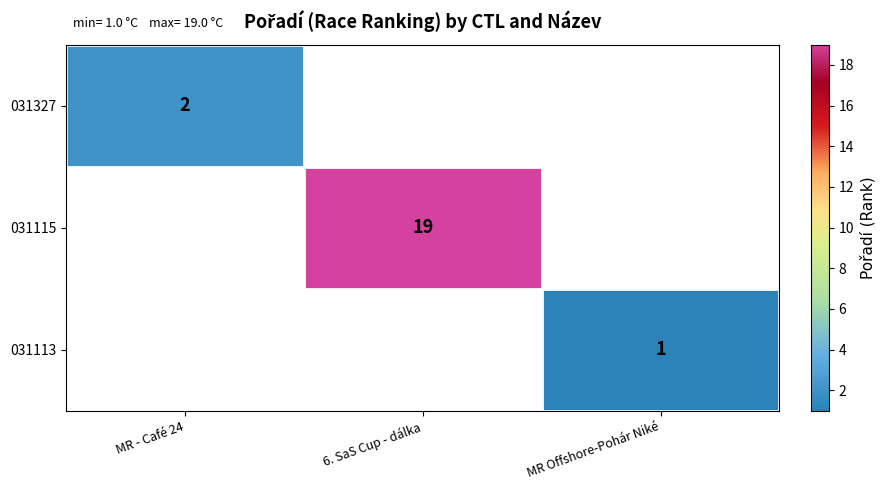

What is the greatest value displayed?

19.0